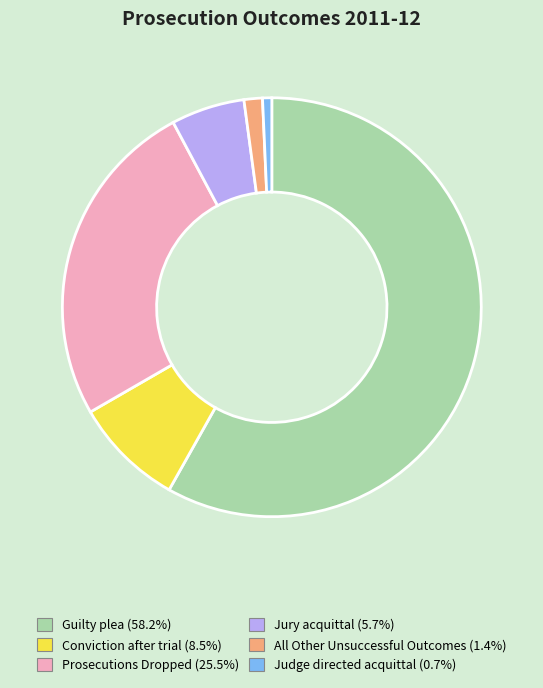

What is the ratio of the value at Prosecutions Dropped to the value at Conviction after trial?

3.0